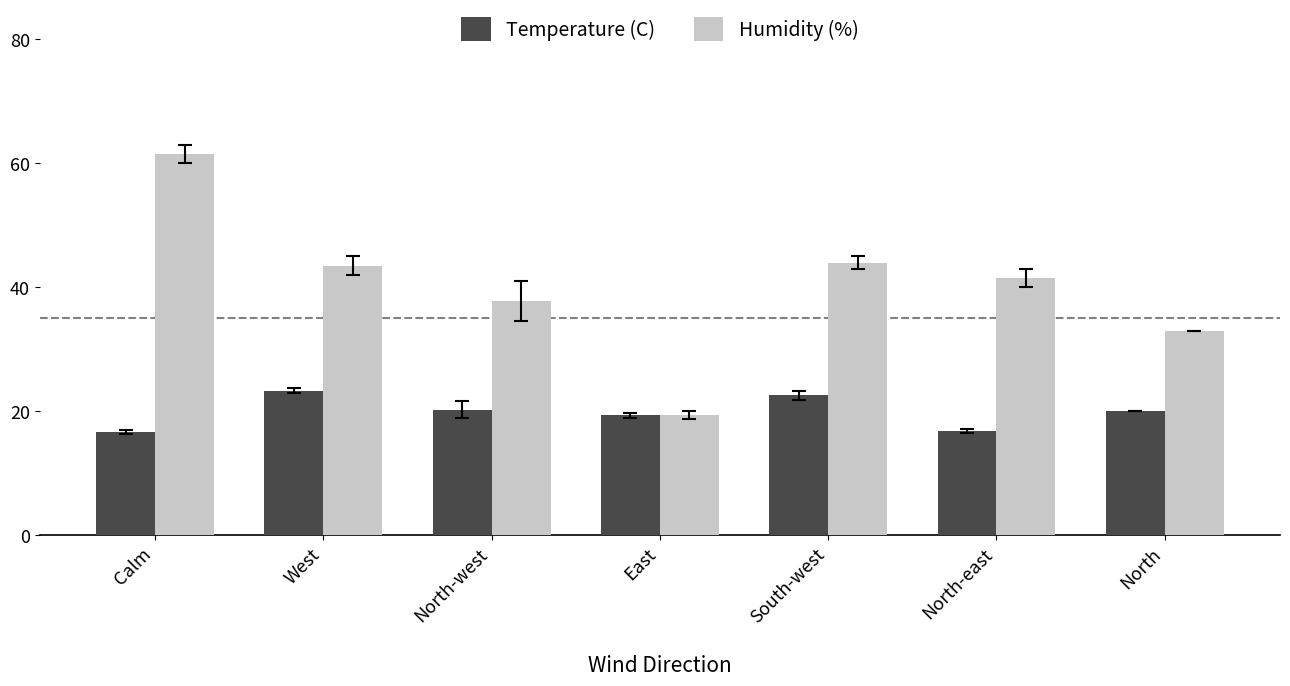

The value of Humidity (%) at North is 33.0. True or false?

True